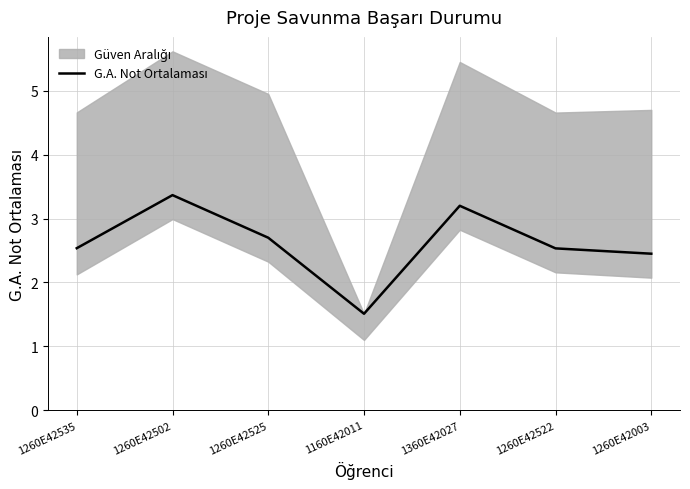

What is the average value?

2.6